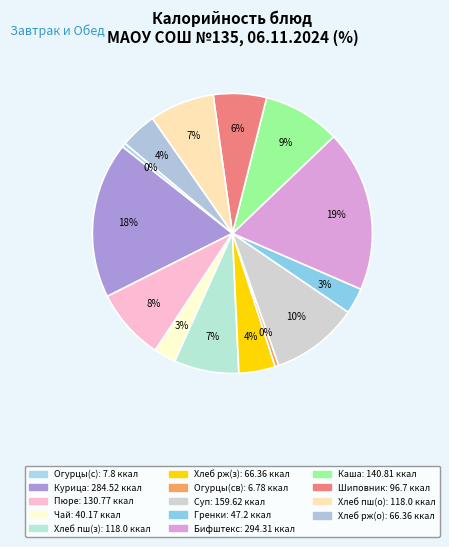

Is there a majority slice in this chart?

No